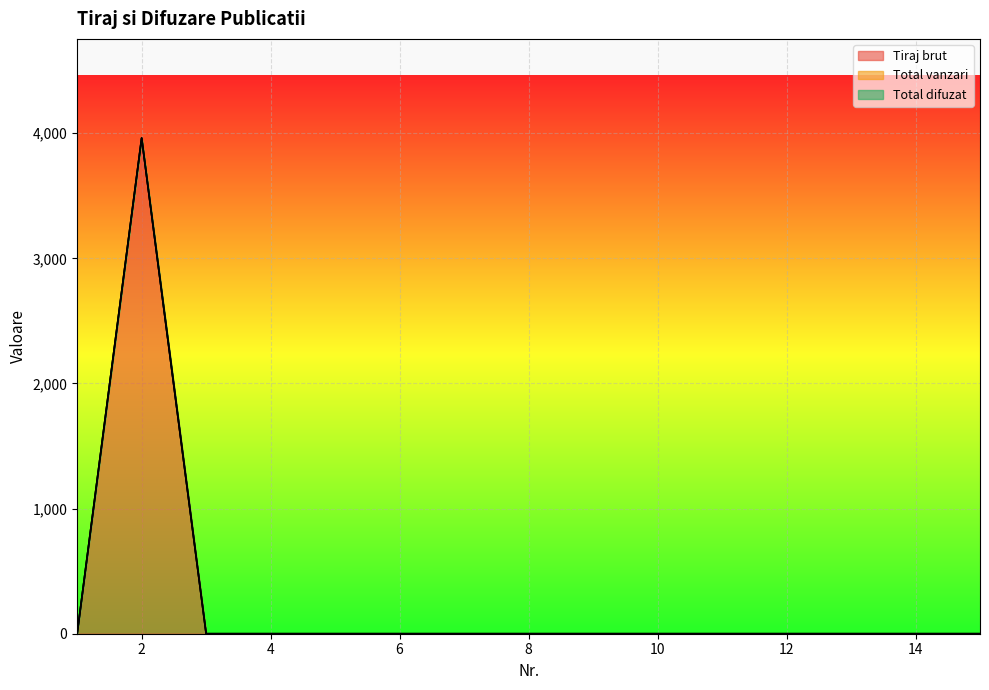

Where is Total vanzari nearest to the value 0?

1